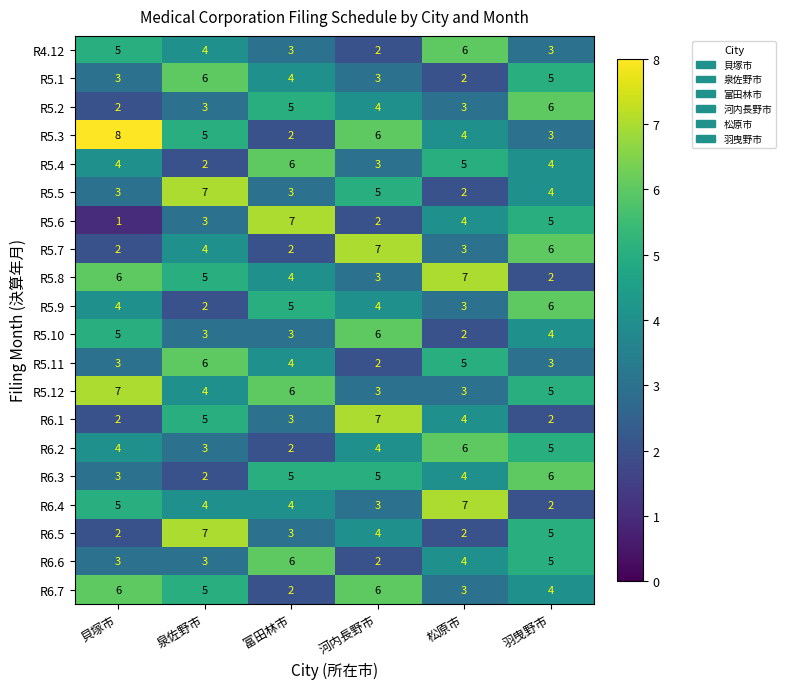

Is it true that R6.2 equals 7 at 河内長野市?

False